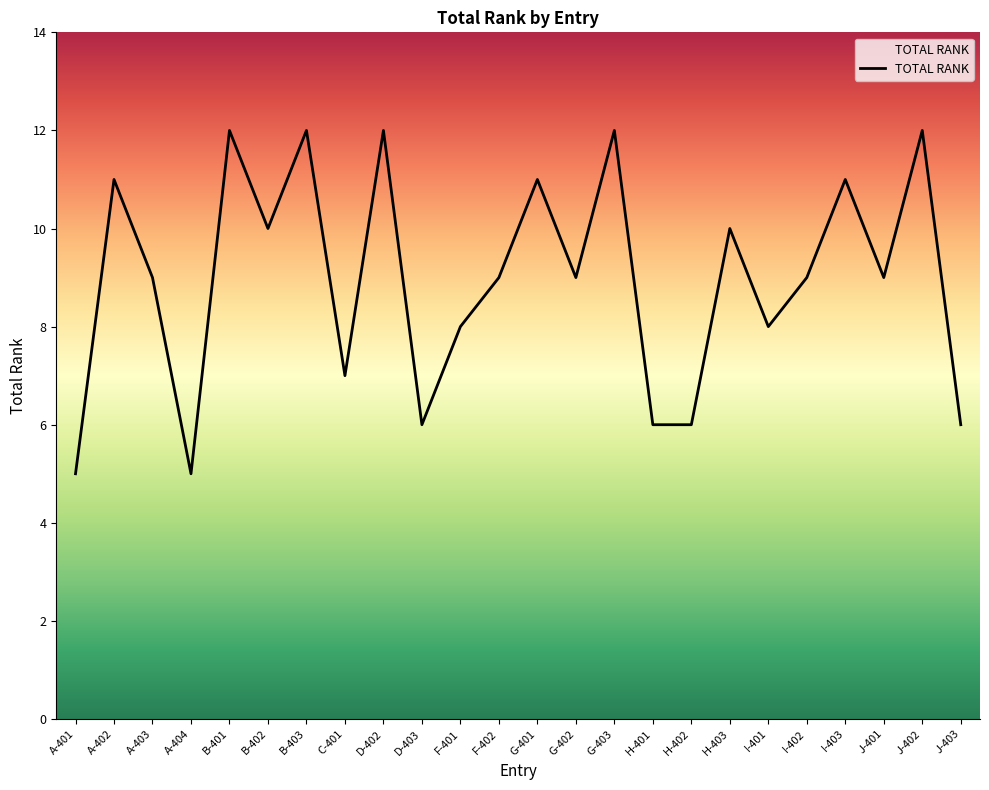

Approximately how many times larger is the value at B-402 compared to G-402?

1.1